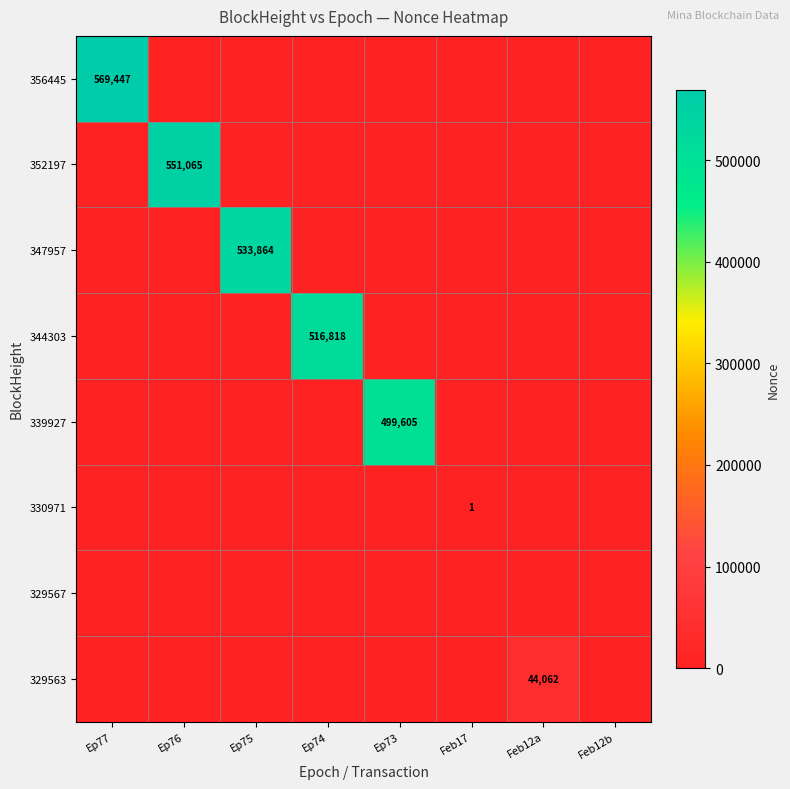

What is the difference between the maximum and minimum values in the 339927 series?

499605